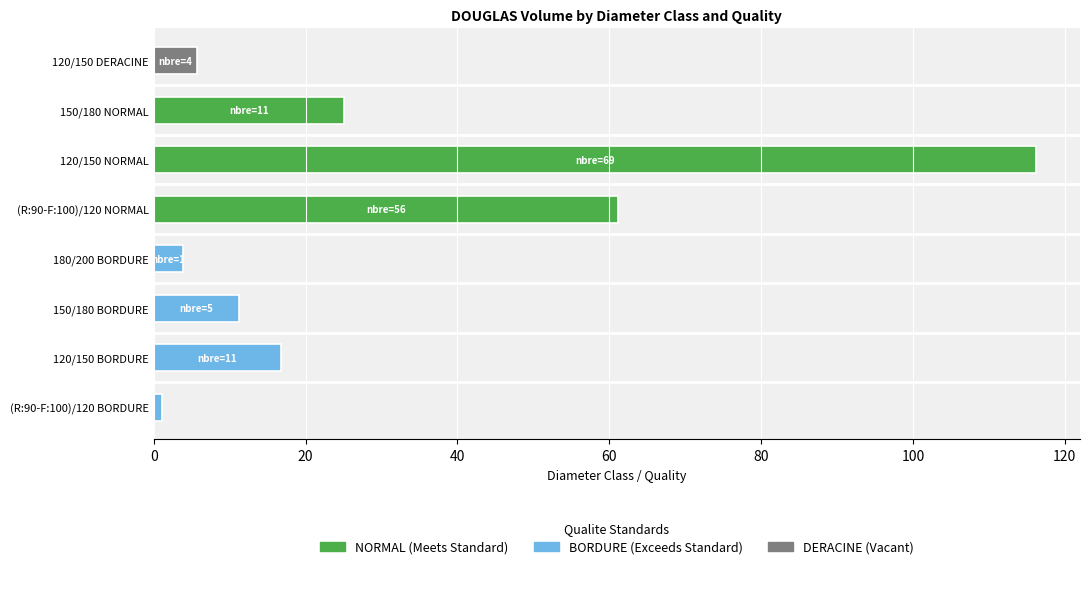

How many series are shown in this chart?

1